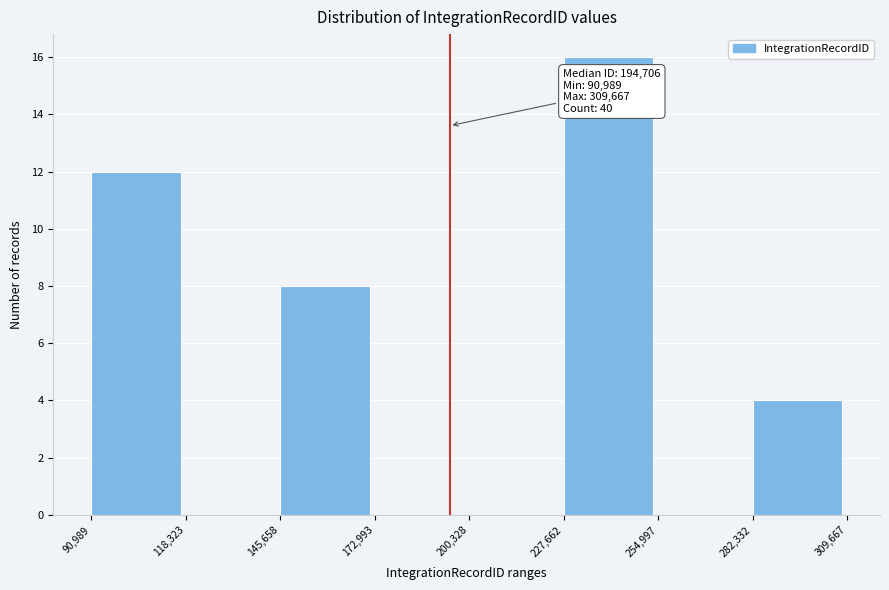

Which range on the x-axis has the tallest bar?

227,662 to 254,997